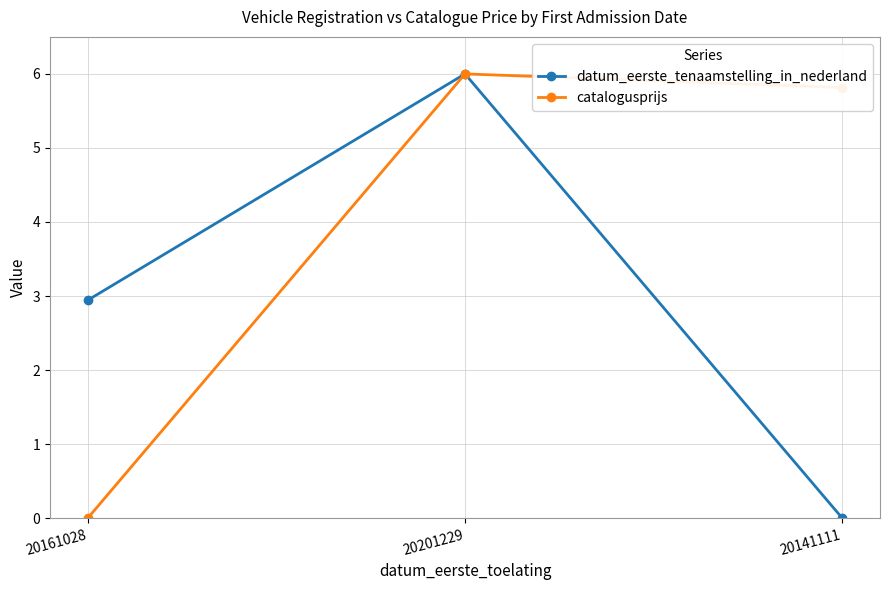

What is the total value across all series at 20161028?

2.9